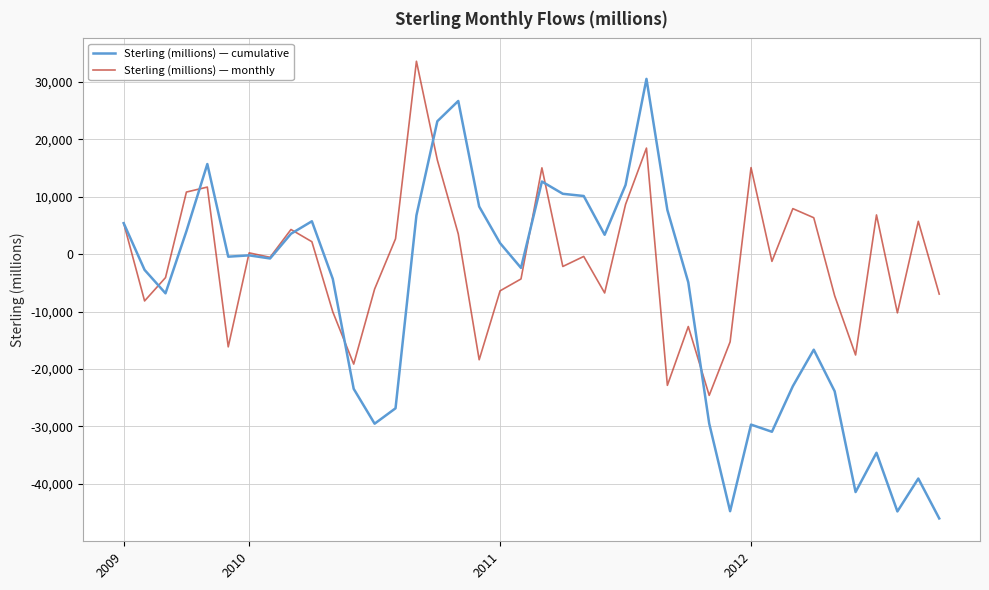

Does the chart display data point markers on the line(s)?

No